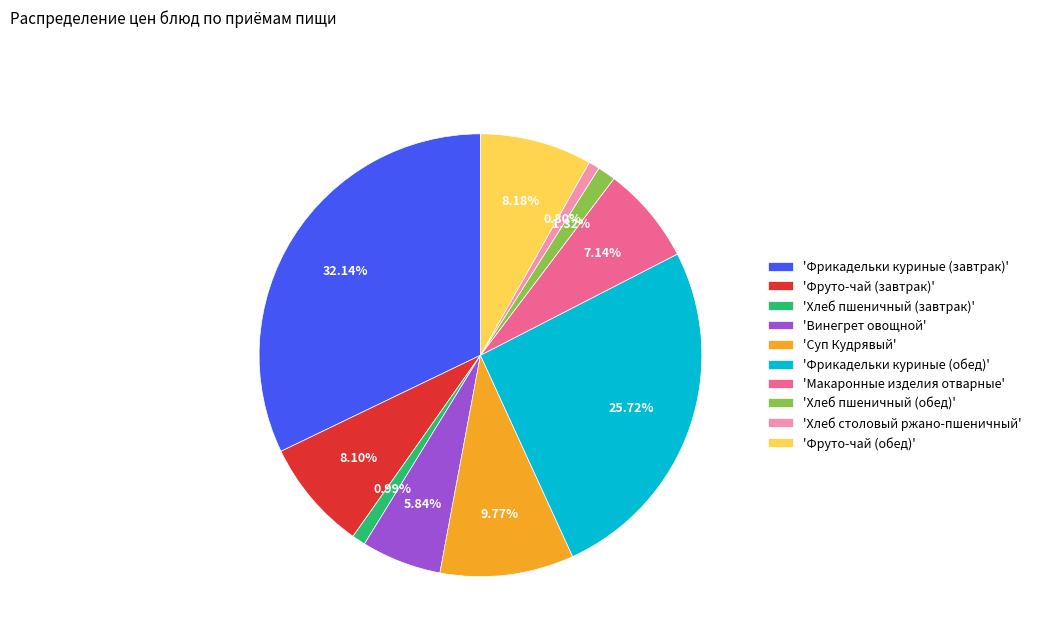

Which has a higher value, 'Винегрет овощной' or 'Хлеб пшеничный (обед)'?

'Винегрет овощной'